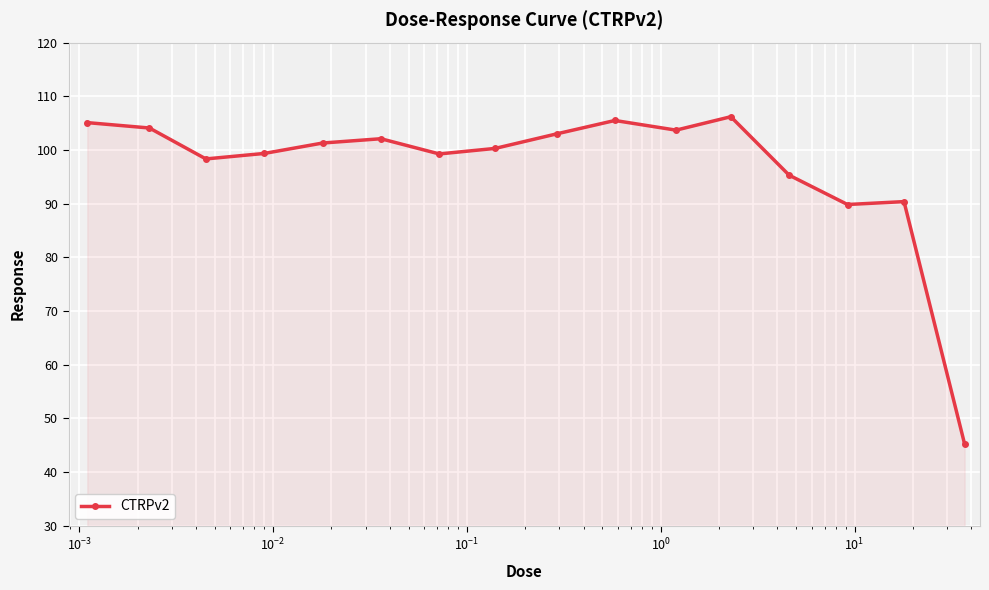

True or false: the data has more than 1 interior local peaks.

True